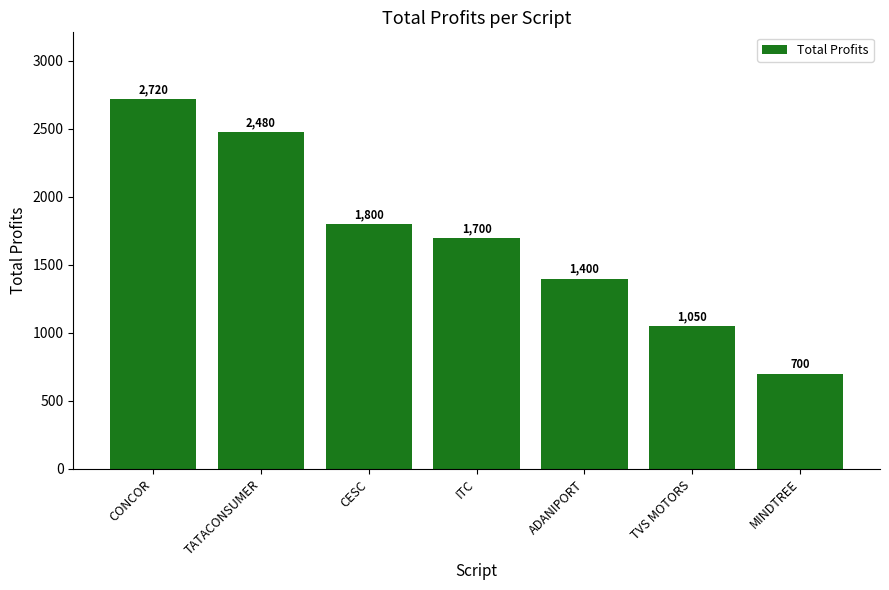

Rank the categories by value from highest to lowest.

CONCOR, TATACONSUMER, CESC, ITC, ADANIPORT, TVS MOTORS, MINDTREE